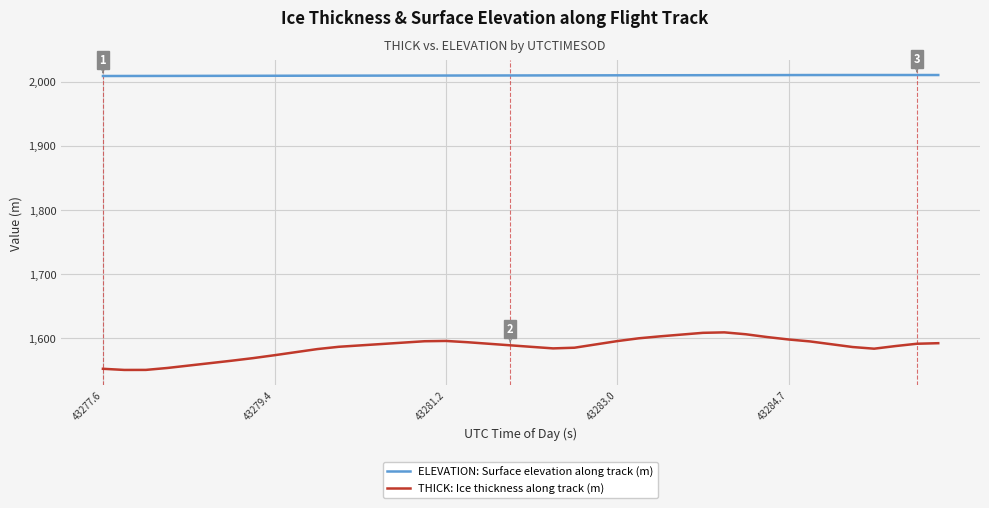

At how many categories does at least one series exceed 1565?

40